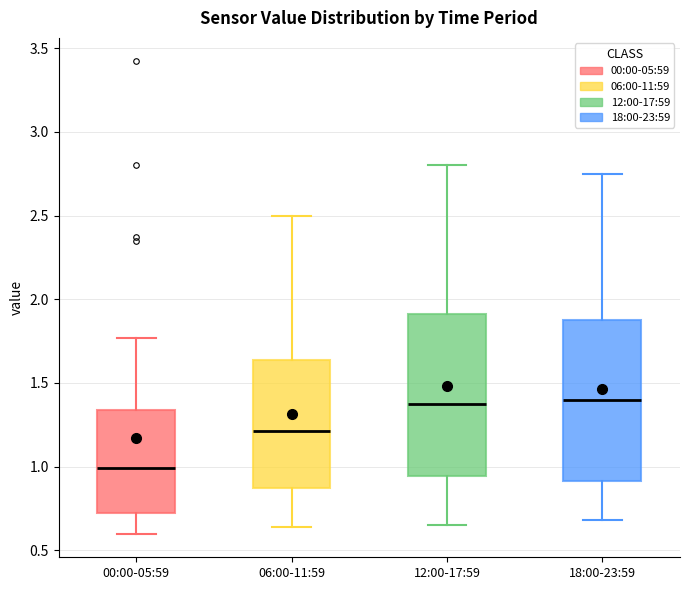

Reading left to right, read every box against the y-axis: the position of its median line, the range the box covers, and the ends of its whiskers. The values are not printed on the chart, so give them approximately, as read against the axis.

00:00-05:59: median 1.00, box 0.70 to 1.35, whiskers 0.60 to 1.75
06:00-11:59: median 1.20, box 0.85 to 1.65, whiskers 0.65 to 2.50
12:00-17:59: median 1.40, box 0.95 to 1.90, whiskers 0.65 to 2.80
18:00-23:59: median 1.40, box 0.90 to 1.90, whiskers 0.70 to 2.75